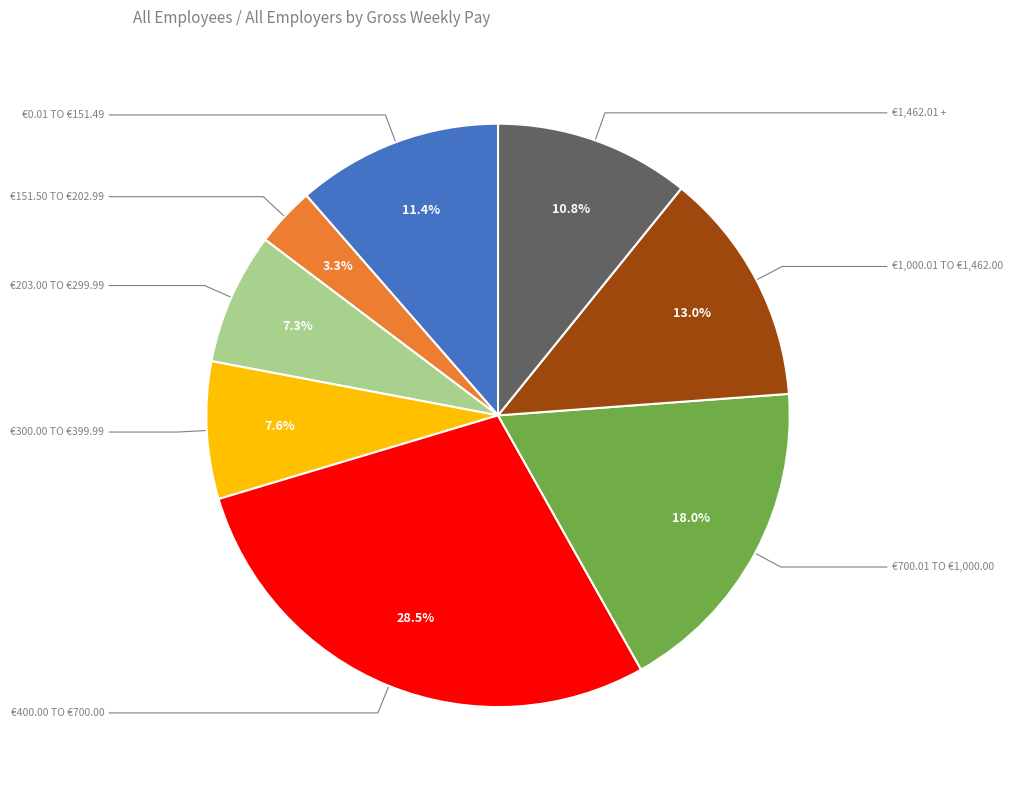

Does any single category account for the majority?

No